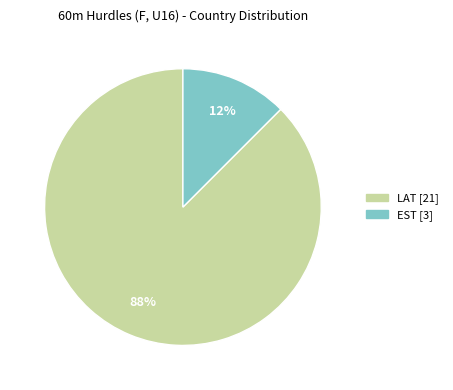

Which category has the smallest portion of the pie?

EST